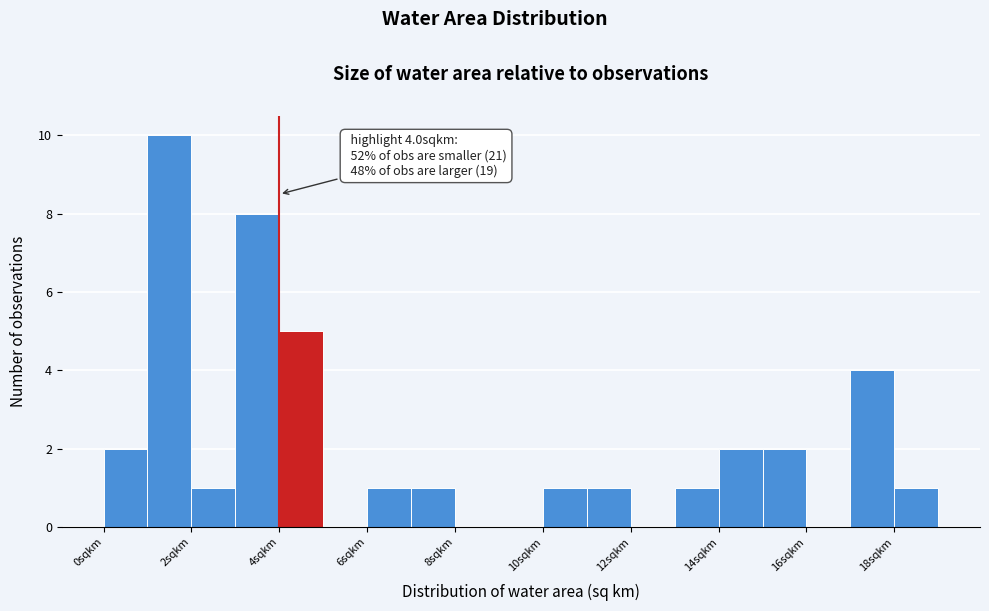

Over which range of the x-axis is the bar tallest?

1 to 2